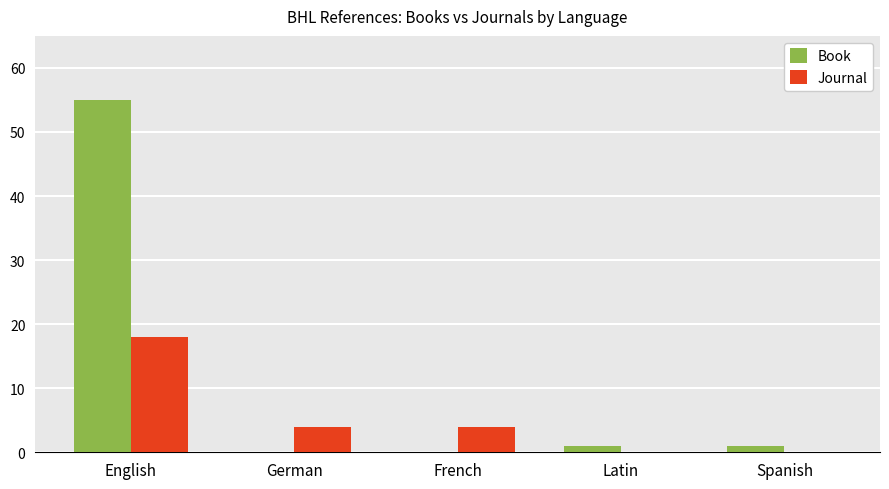

What are all the series names shown in the legend?

Book, Journal